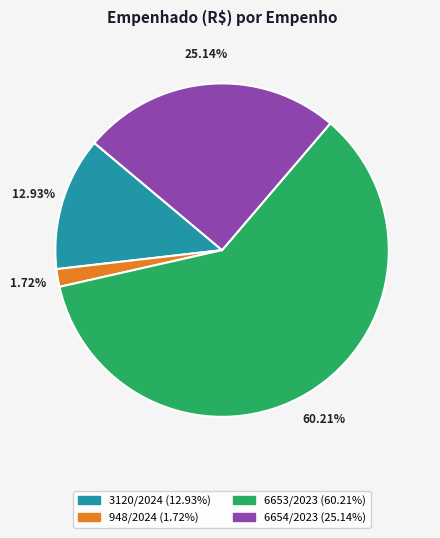

Is 6653/2023 the majority of the pie?

Yes